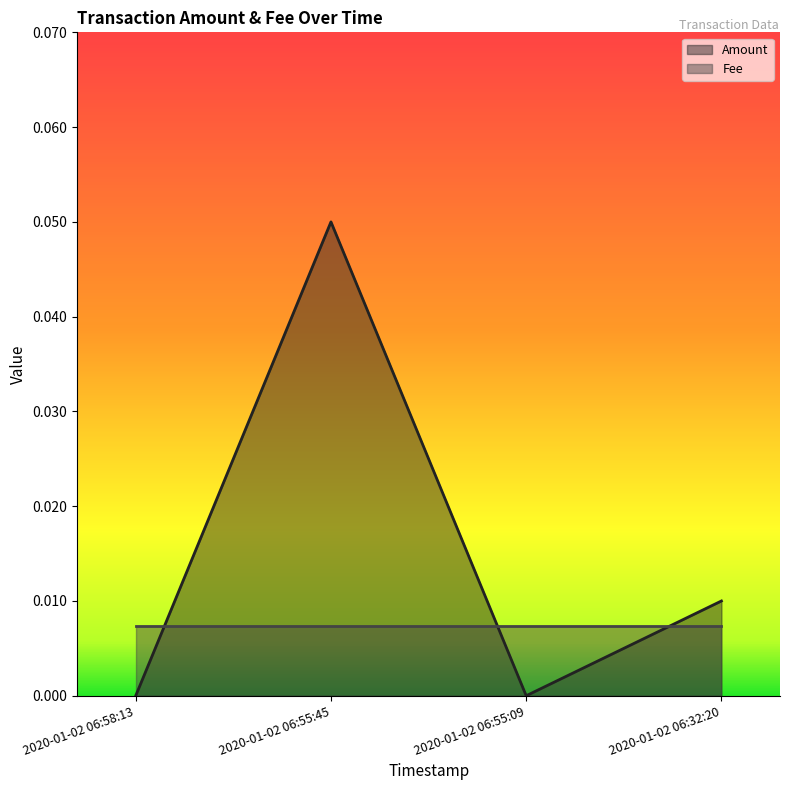

True or false: the data shows 0.0 at 2020-01-02 06:58:13.

True